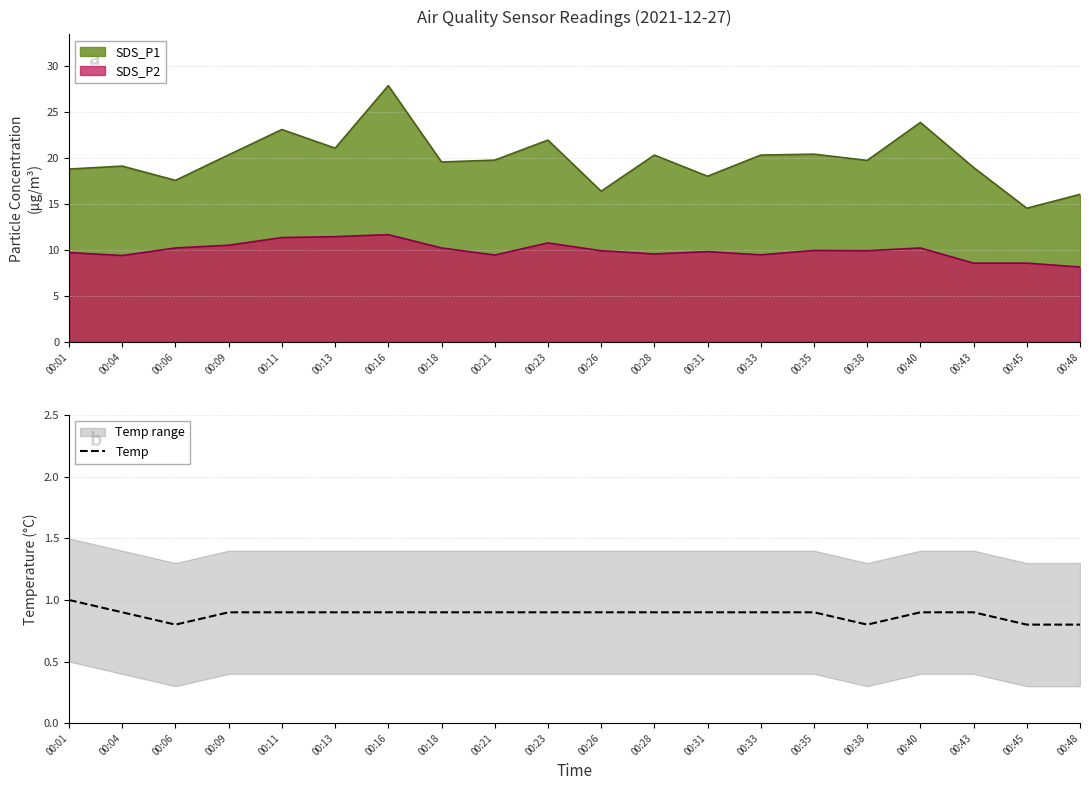

What is the sum of all values?

17.7